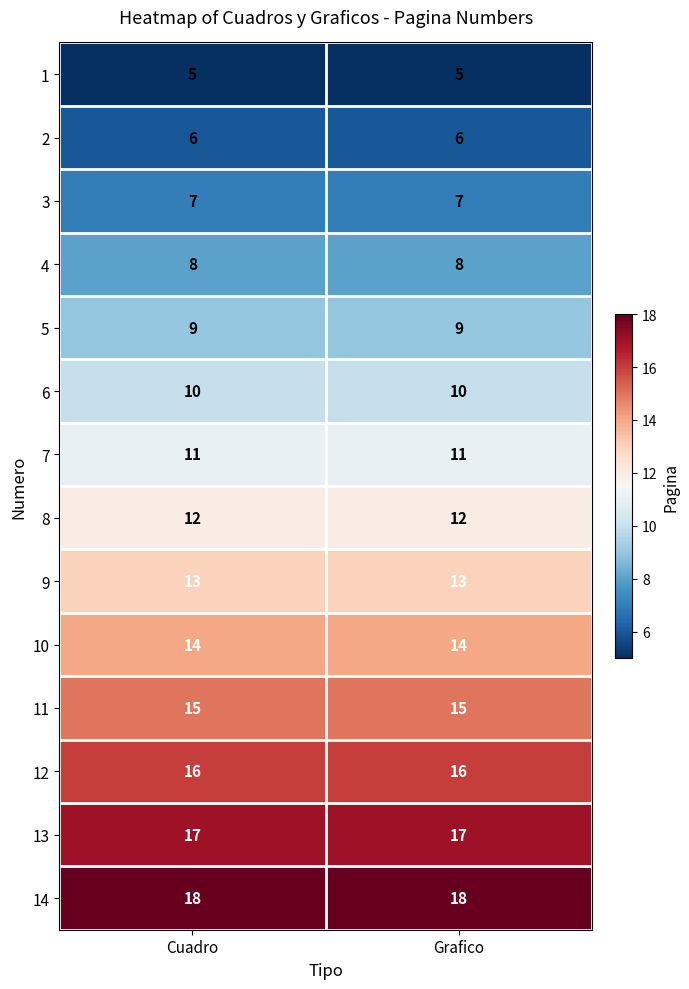

At Cuadro, list the series in order from largest to smallest.

14, 13, 12, 11, 10, 9, 8, 7, 6, 5, 4, 3, 2, 1